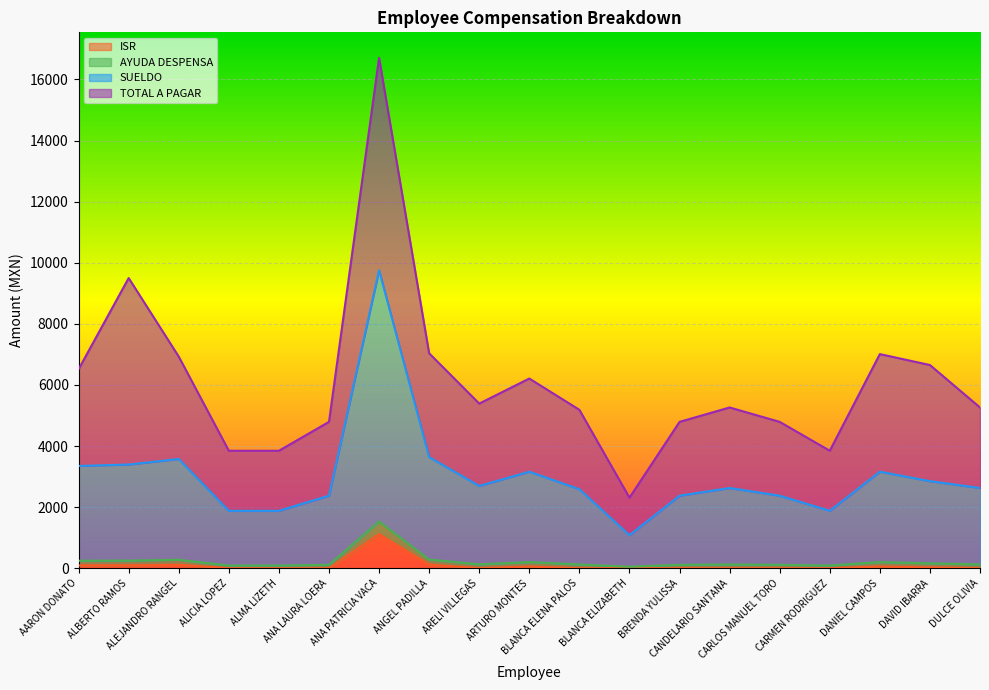

At which category is the sum across all series the highest?

ANA PATRICIA VACA